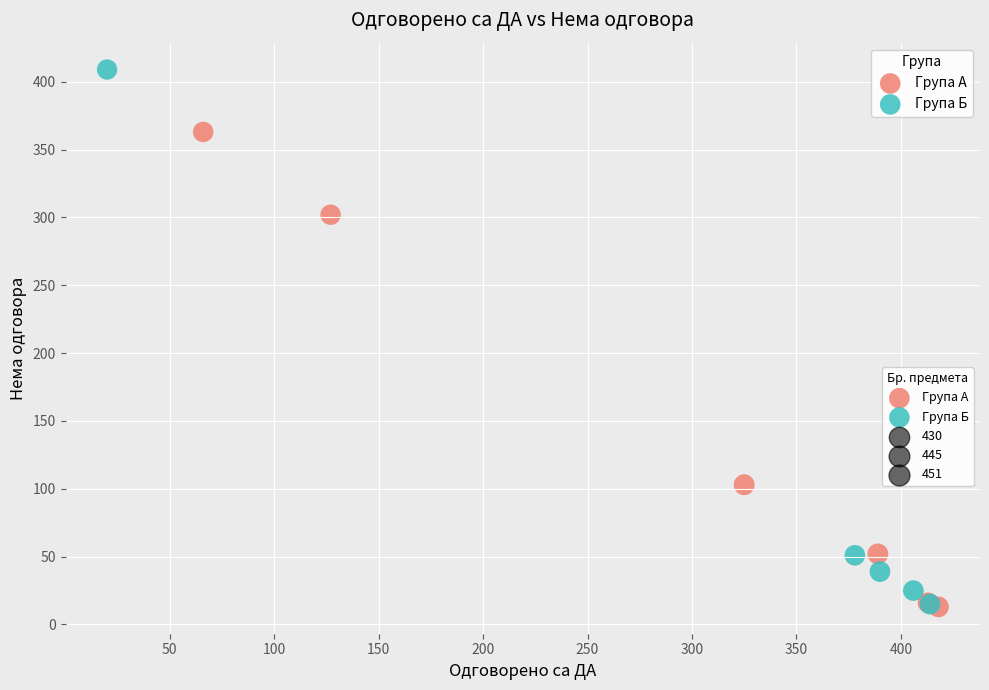

Which series contains the highest Y value?

Група Б